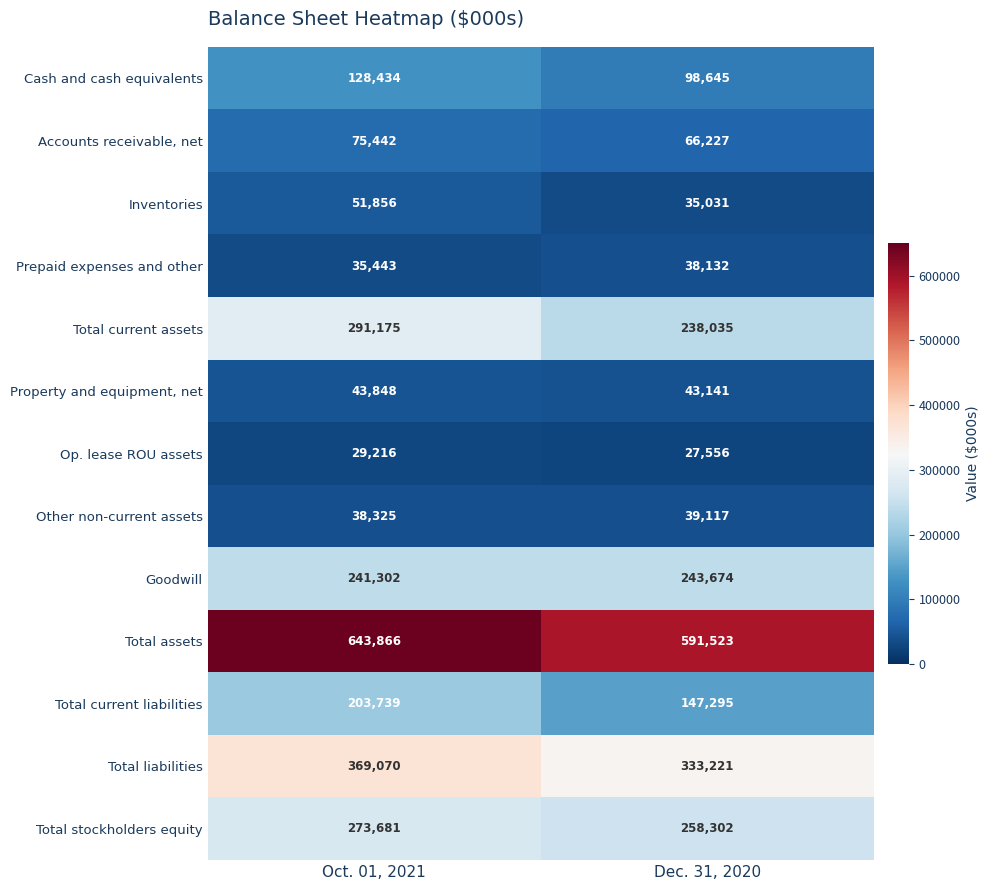

Which series has the largest range (max minus min)?

Total current liabilities